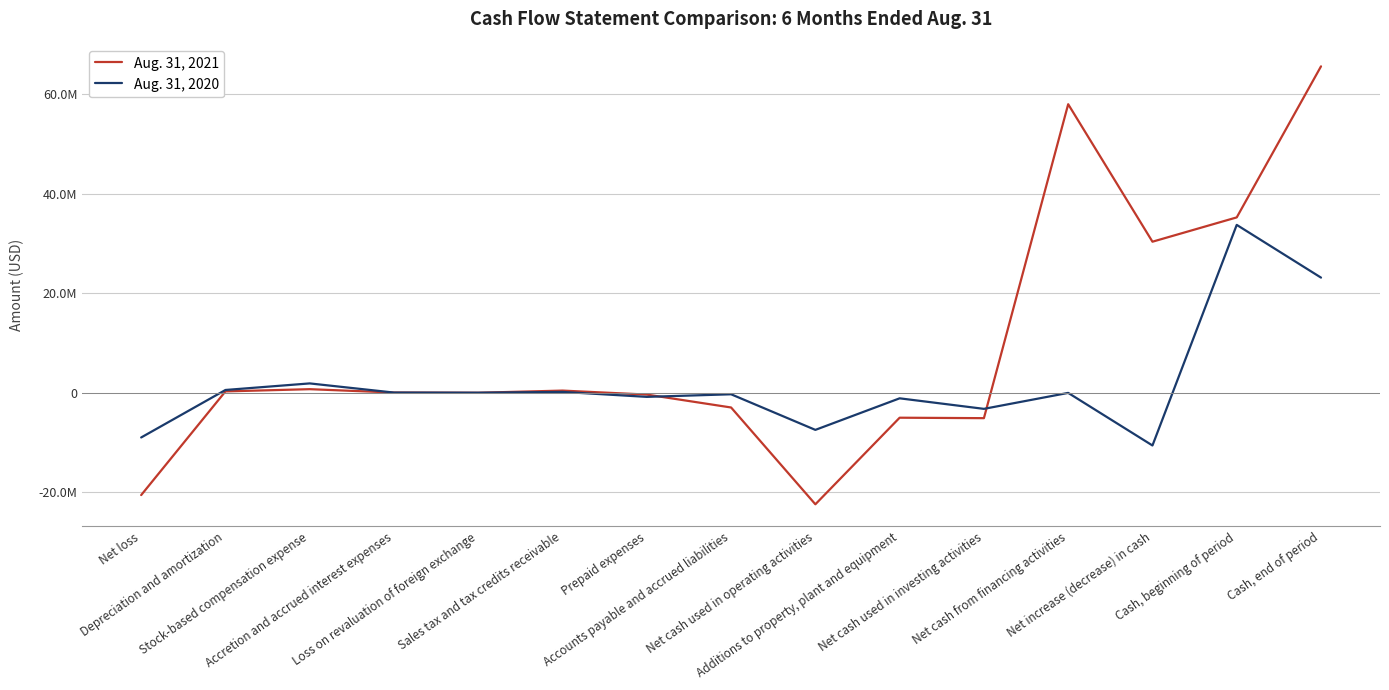

Reading left to right, what are all the values shown in this chart?

Aug. 31, 2021: Net loss=-20549780	Depreciation and amortization=272770	Stock-based compensation expense=719733	Accretion and accrued interest expenses=43967	Loss on revaluation of foreign exchange=0	Sales tax and tax credits receivable=436236	Prepaid expenses=-365769	Accounts payable and accrued liabilities=-2957577	Net cash used in operating activities=-22400420	Additions to property, plant and equipment=-5010982	Net cash used in investing activities=-5101573	Net cash from financing activities=57954883	Net increase (decrease) in cash=30339411	Cash, beginning of period=35221951	Cash, end of period=65561362
Aug. 31, 2020: Net loss=-8980438	Depreciation and amortization=558561	Stock-based compensation expense=1877754	Accretion and accrued interest expenses=36949	Loss on revaluation of foreign exchange=11482	Sales tax and tax credits receivable=169018	Prepaid expenses=-824675	Accounts payable and accrued liabilities=-304438	Net cash used in operating activities=-7455787	Additions to property, plant and equipment=-1116744	Net cash used in investing activities=-3232238	Net cash from financing activities=-26836	Net increase (decrease) in cash=-10589428	Cash, beginning of period=33717671	Cash, end of period=23128243